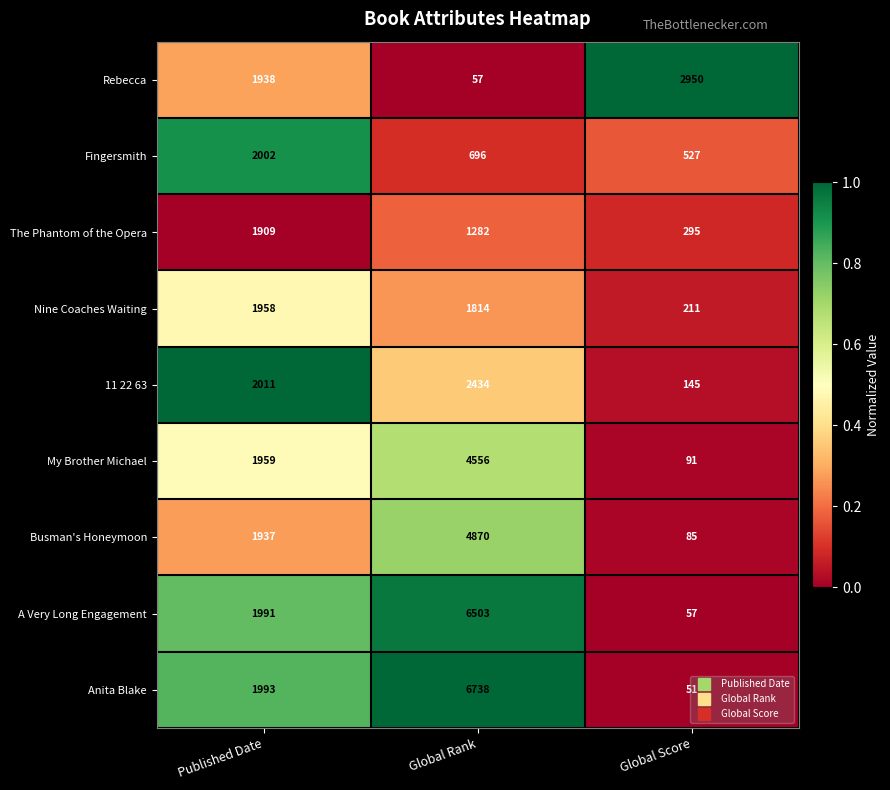

Which series changed the most between Global Rank and Global Score?

Anita Blake